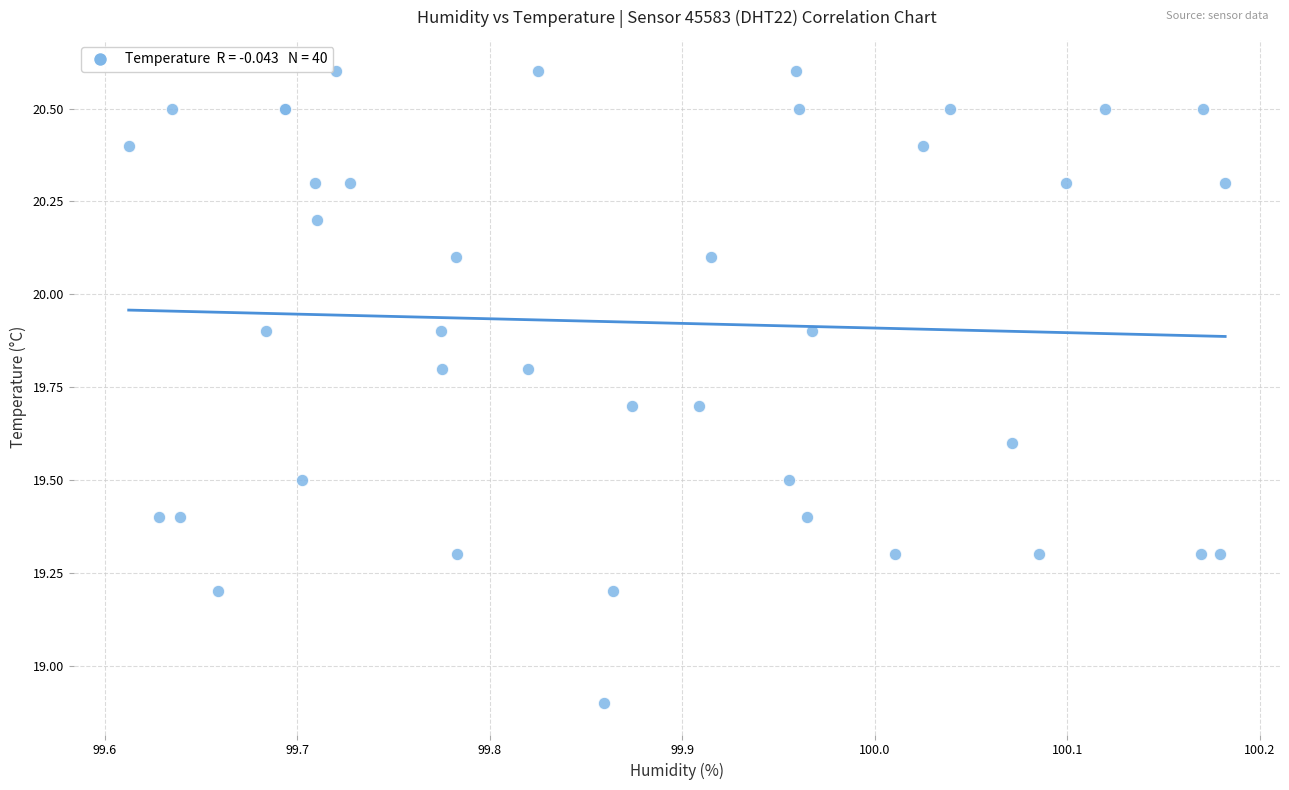

What Y value in the scatter plot is closest to 19?

18.9